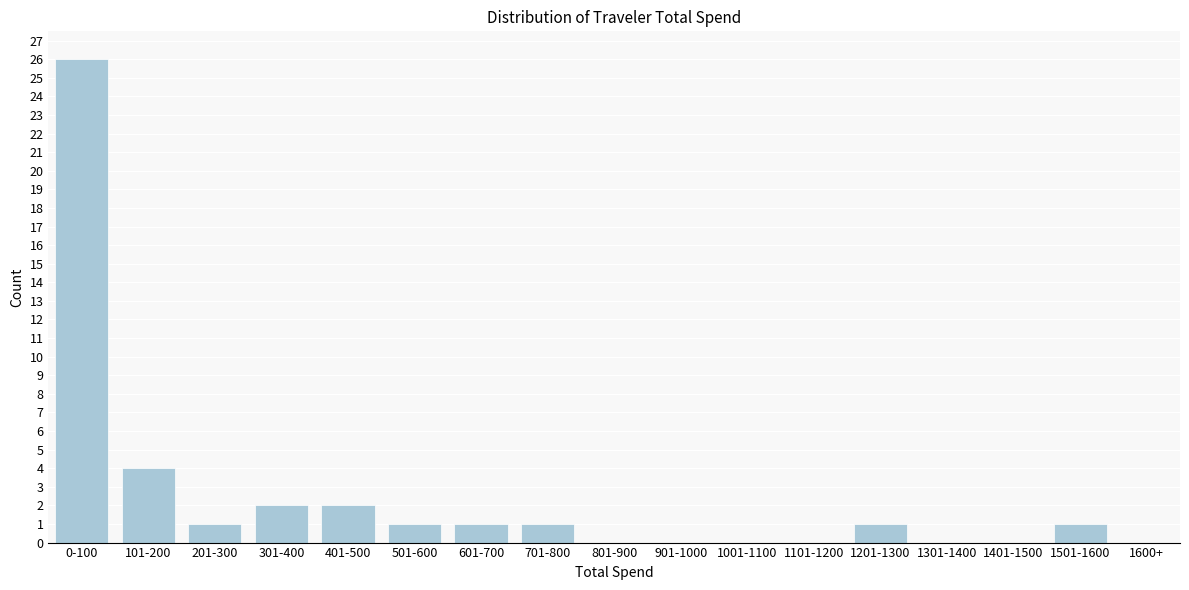

Reading left to right, extract all data points from this chart.

0-100=26	101-200=4	201-300=1	301-400=2	401-500=2	501-600=1	601-700=1	701-800=1	801-900=0	901-1000=0	1001-1100=0	1101-1200=0	1201-1300=1	1301-1400=0	1401-1500=0	1501-1600=1	1600+=0